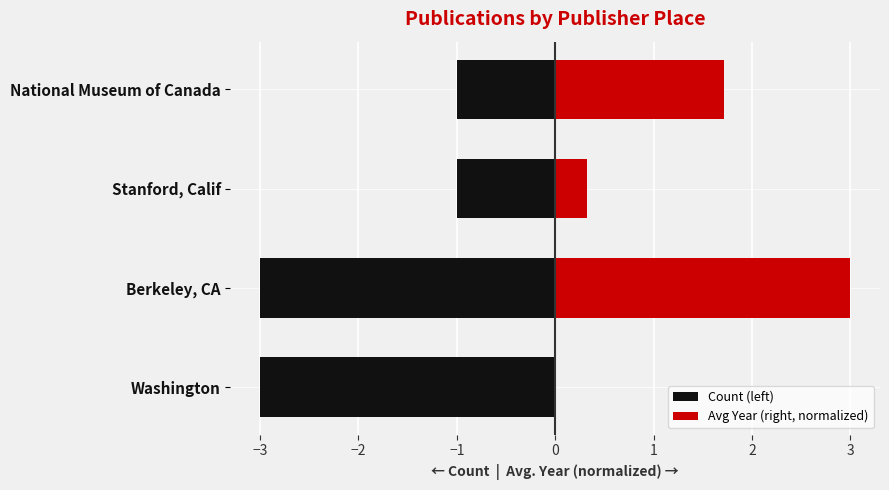

Reading right to left, list all the values displayed in this chart.

Count (left): -1.0	-1.0	-3.0	-3.0
Avg Year (right, normalized): 1.7	0.3	3.0	0.0